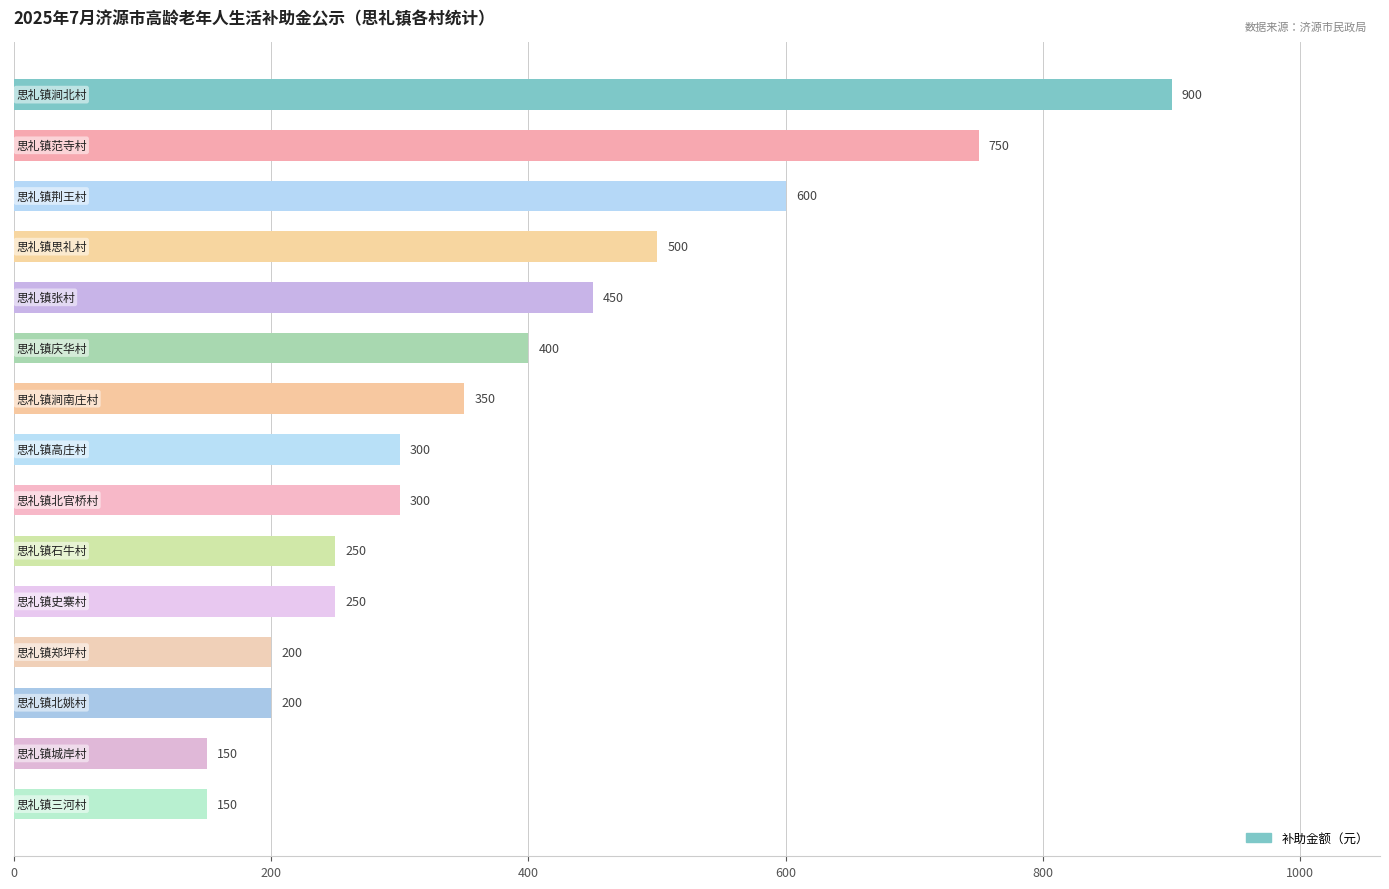

What is the smallest value displayed?

150